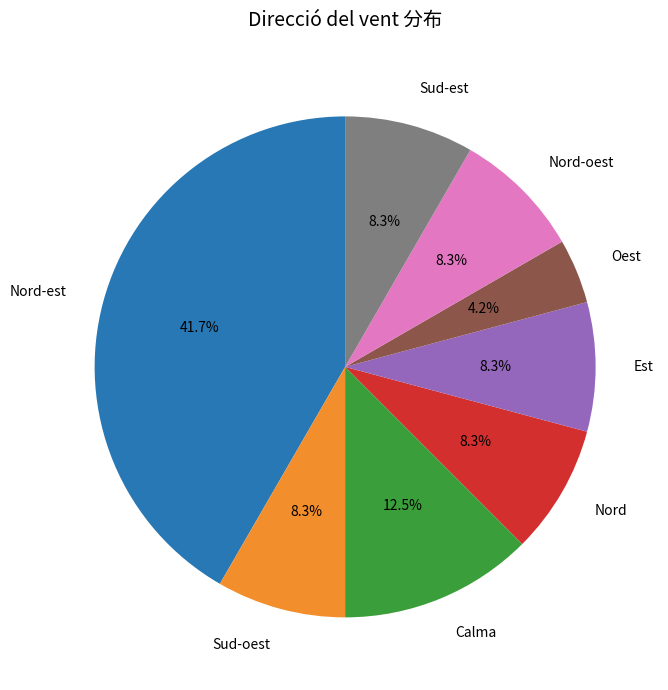

Is there any slice that represents more than half of the pie?

No